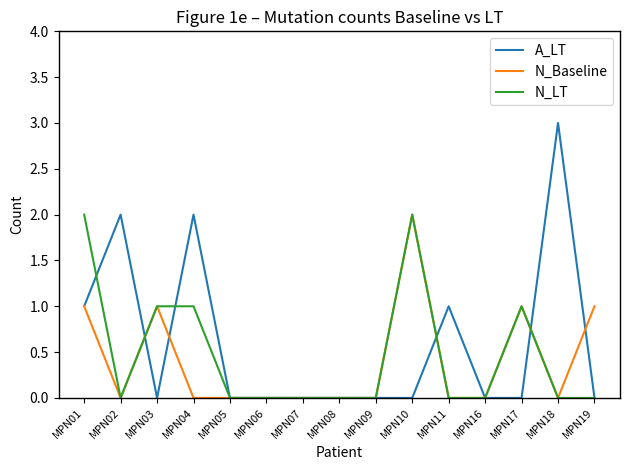

Between MPN04 and MPN07, which series saw the biggest shift?

A_LT